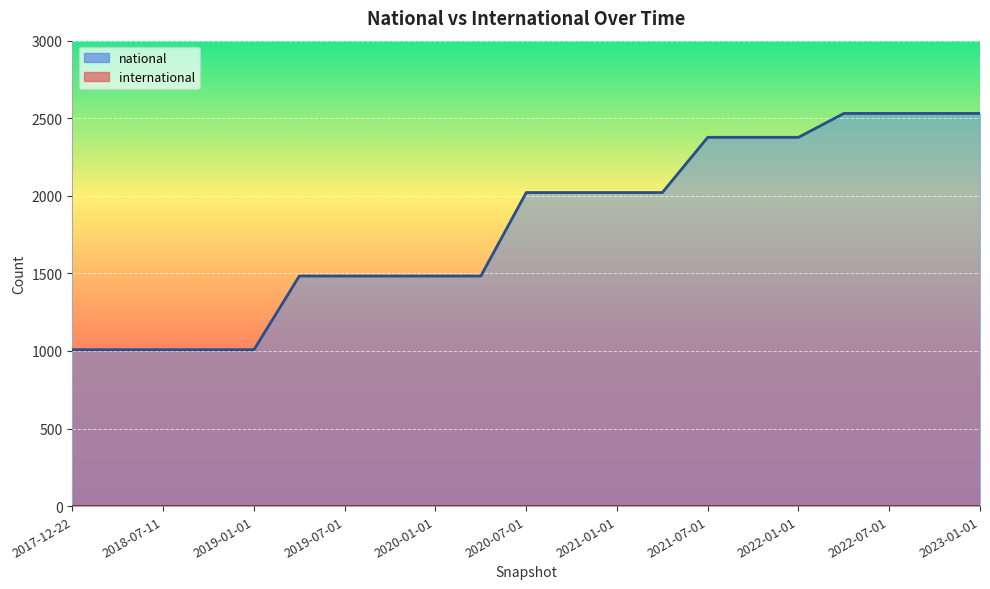

What is the difference between the second highest and minimum values?

1523